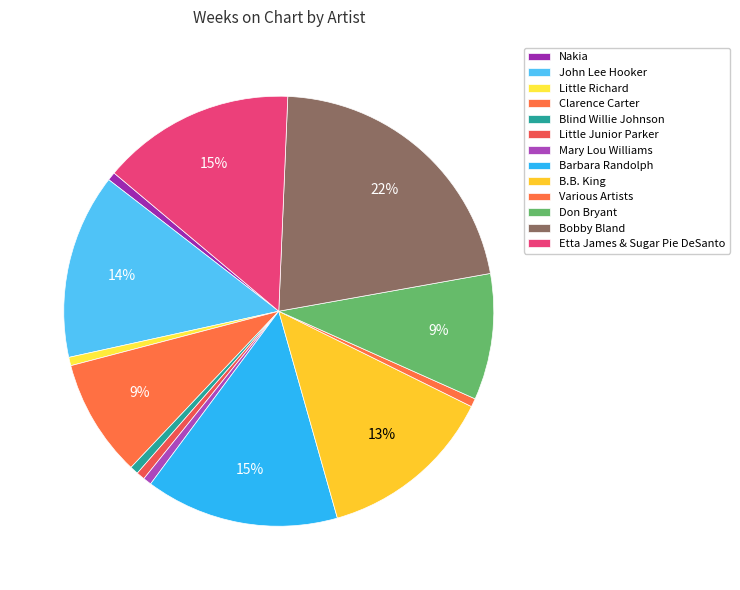

The Mary Lou Williams slice represents 11% of the pie. True or false?

False